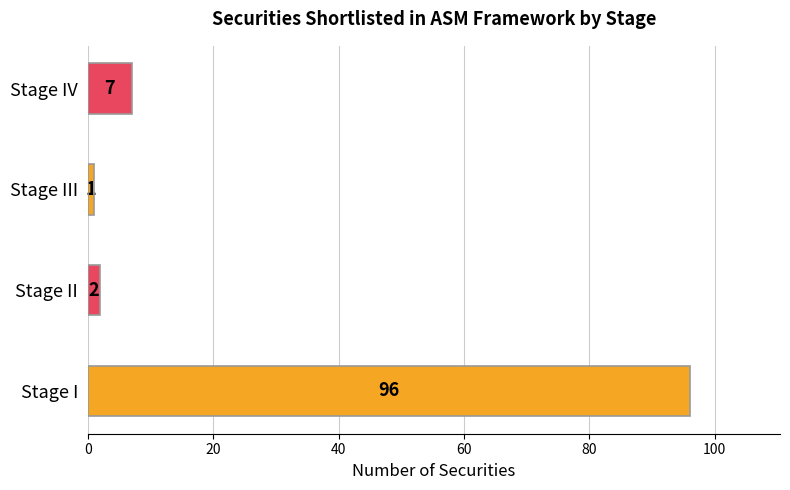

Are the bars horizontal?

Yes